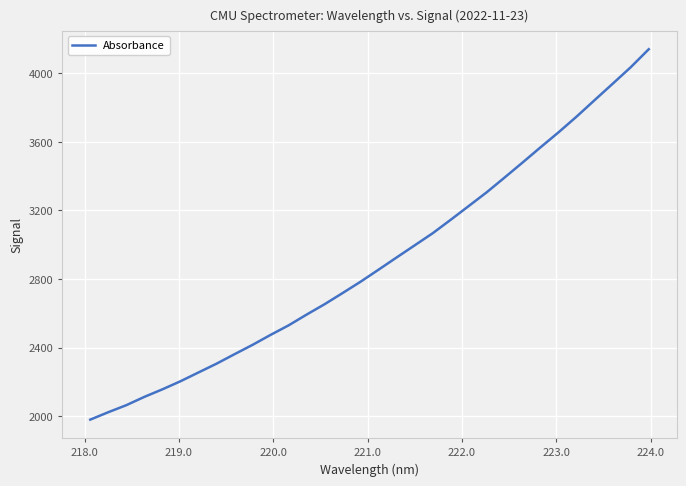

What is the minimum value shown in the chart?

1979.1